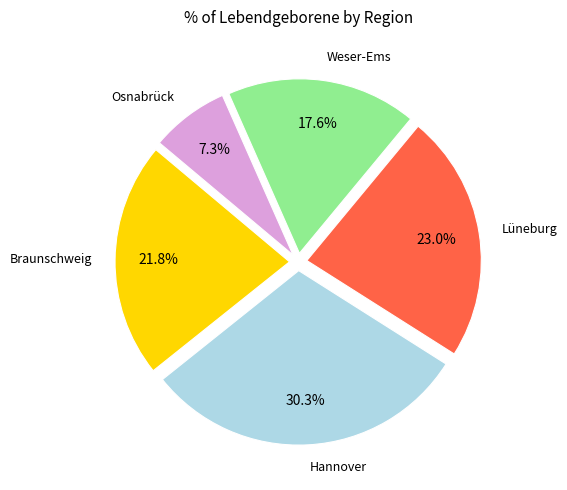

To the nearest percent, what is the average slice percentage?

20%